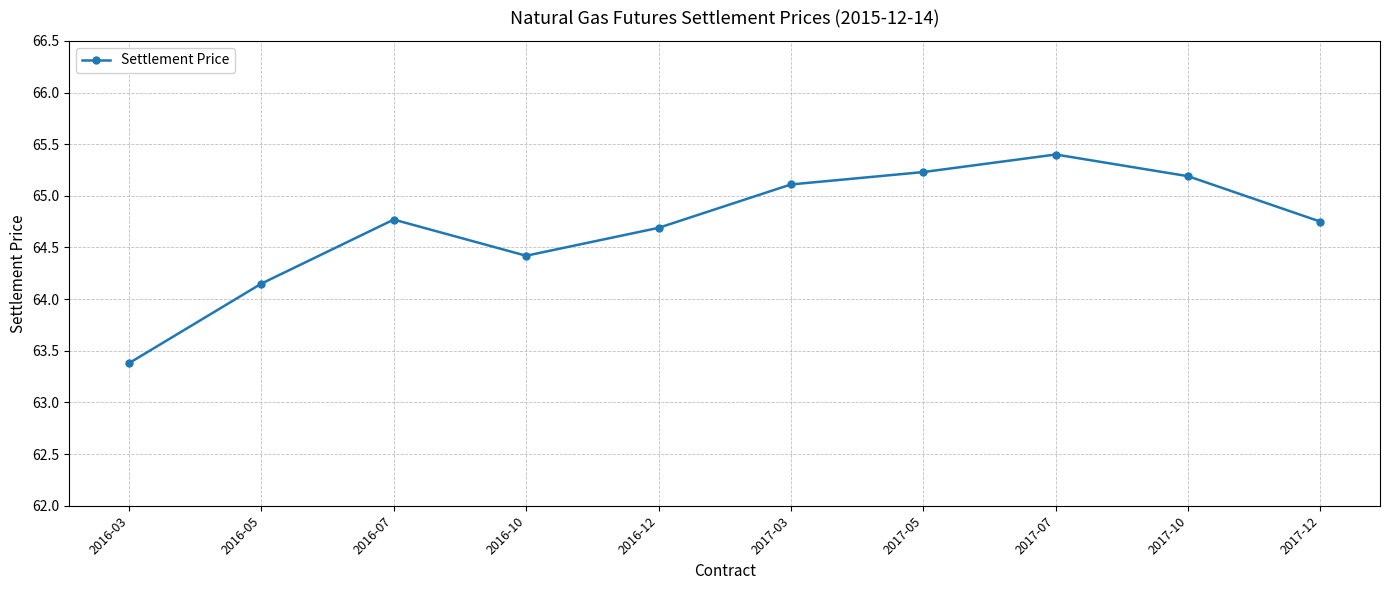

What is the sum of the values at 2016-05 and 2016-07?

128.9